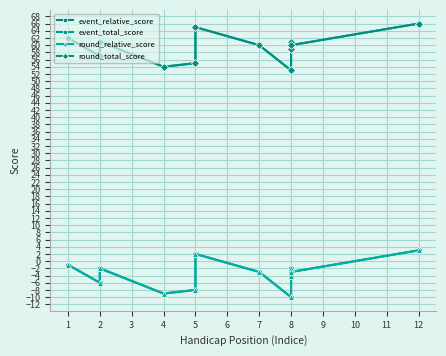

What is the minimum value for round_total_score?

53